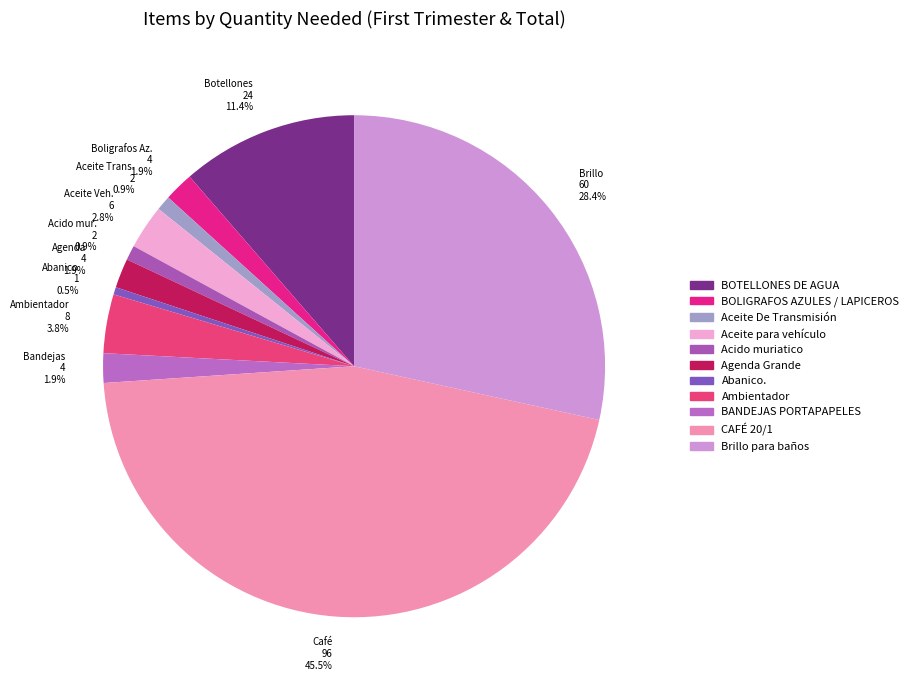

Is Botellones 24 11.4% the majority of the pie?

No